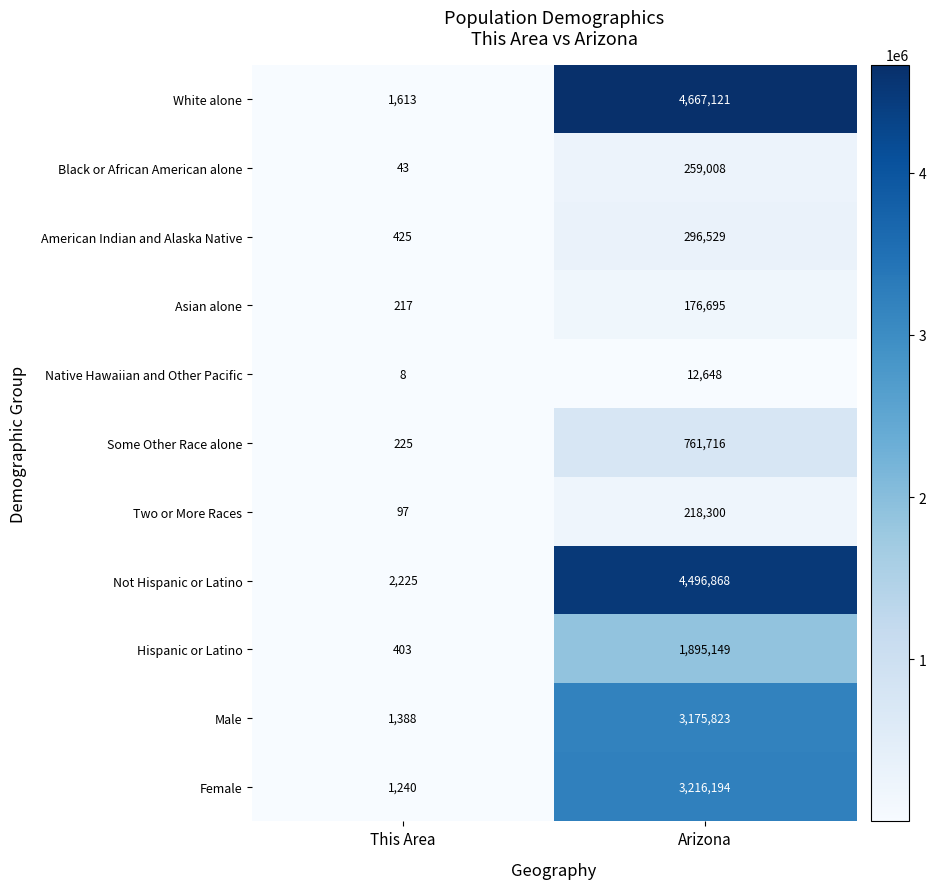

Reading right to left, what are all the values shown in this chart?

White alone: Arizona=4667121	This Area=1613
Black or African American alone: Arizona=259008	This Area=43
American Indian and Alaska Native: Arizona=296529	This Area=425
Asian alone: Arizona=176695	This Area=217
Native Hawaiian and Other Pacific: Arizona=12648	This Area=8
Some Other Race alone: Arizona=761716	This Area=225
Two or More Races: Arizona=218300	This Area=97
Not Hispanic or Latino: Arizona=4496868	This Area=2225
Hispanic or Latino: Arizona=1895149	This Area=403
Male: Arizona=3175823	This Area=1388
Female: Arizona=3216194	This Area=1240